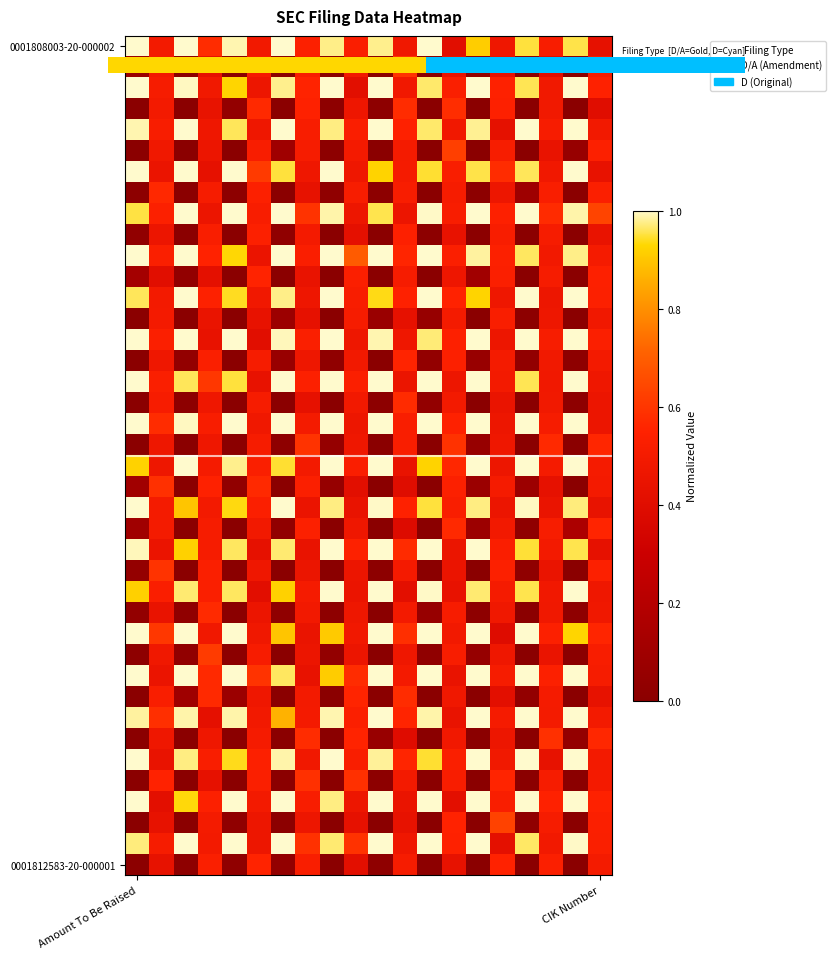

Which category has the highest value across all series?

Amount To Be Raised